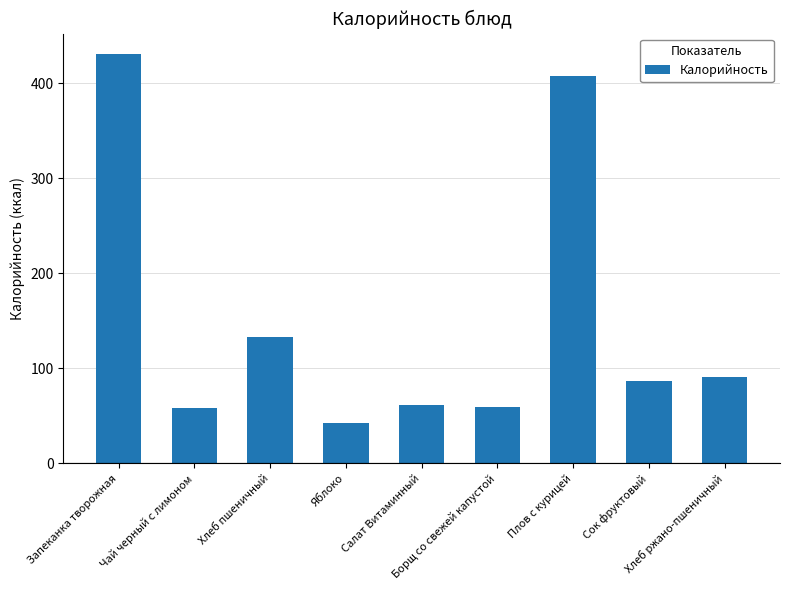

What is the value of the 1st bar from the left?

431.0